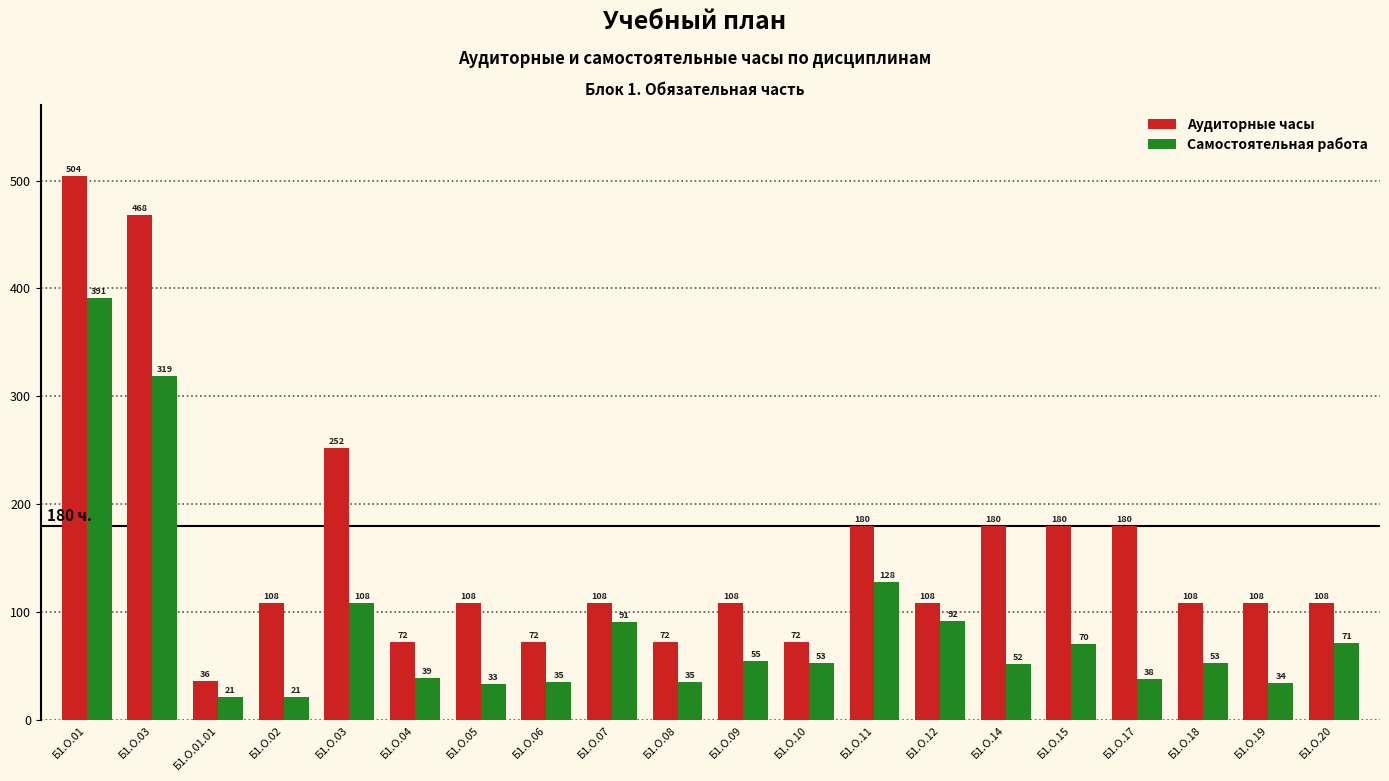

What is the value of the Аудиторные часы bar at the 2nd from the left?

468